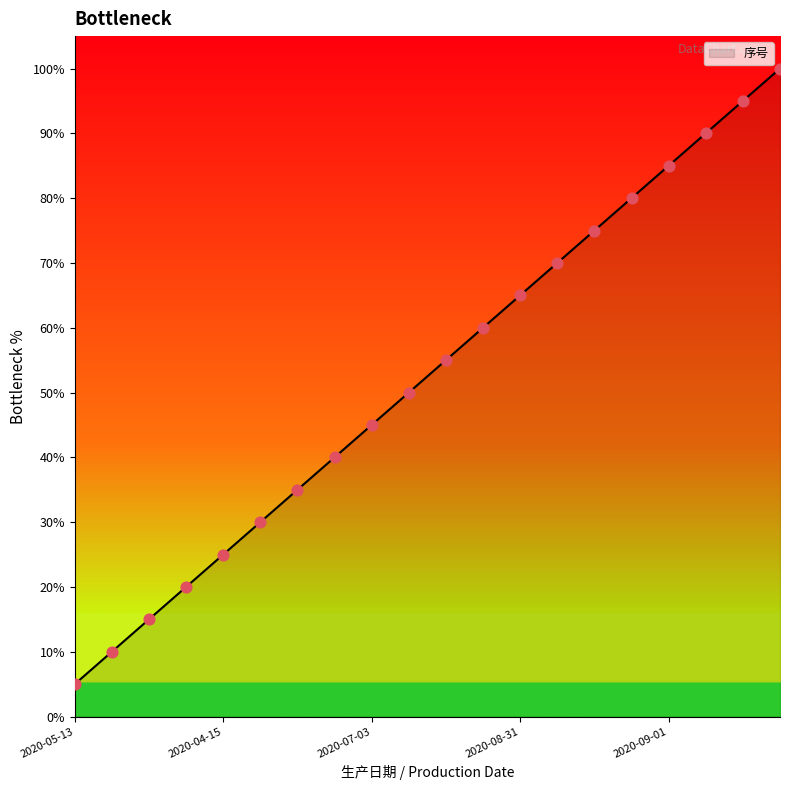

What is the difference between the maximum and minimum values?

95.0